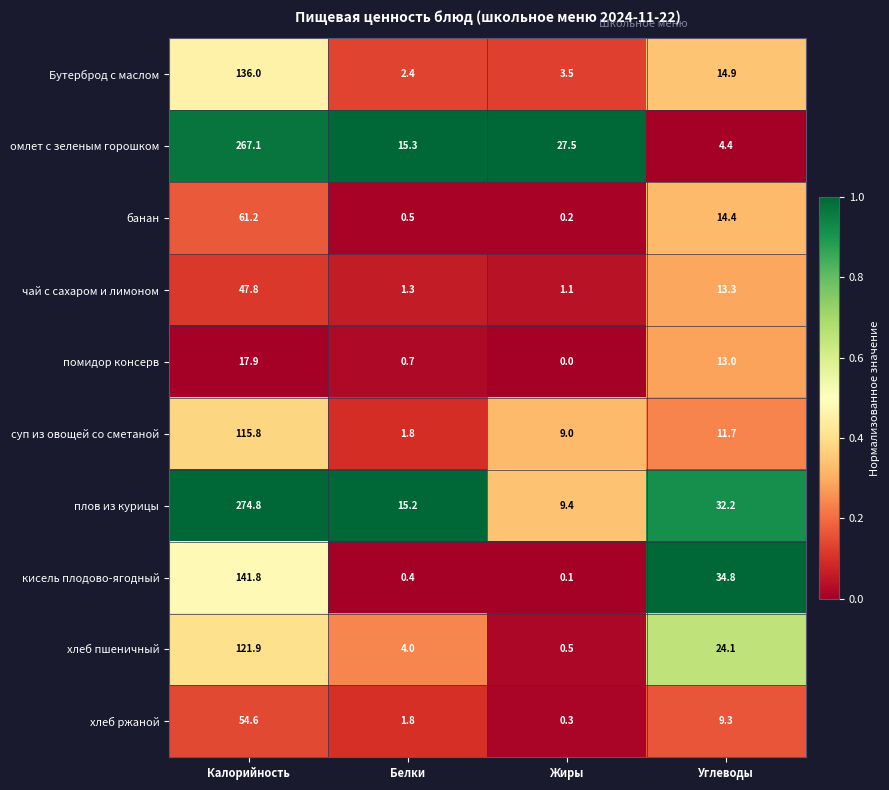

At which label does хлеб ржаной reach its peak?

Калорийность